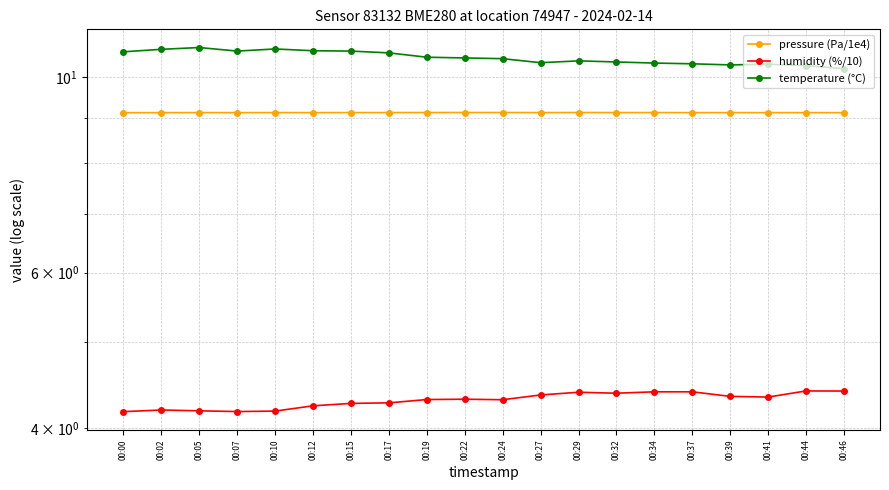

How many interior local peaks does the temperature (°C) series have?

4